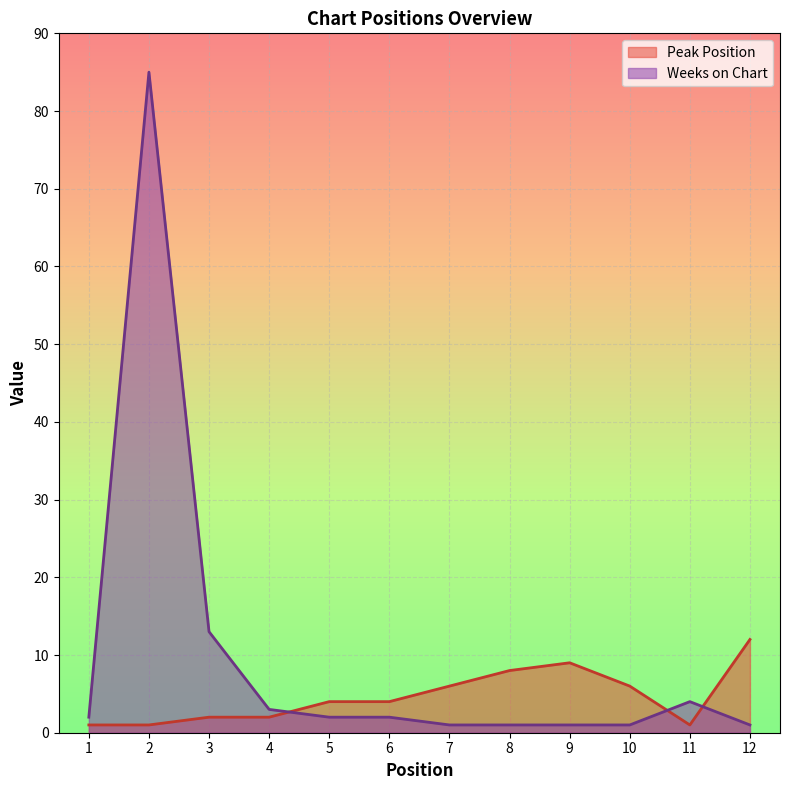

Which series has the widest spread of values?

Weeks on Chart